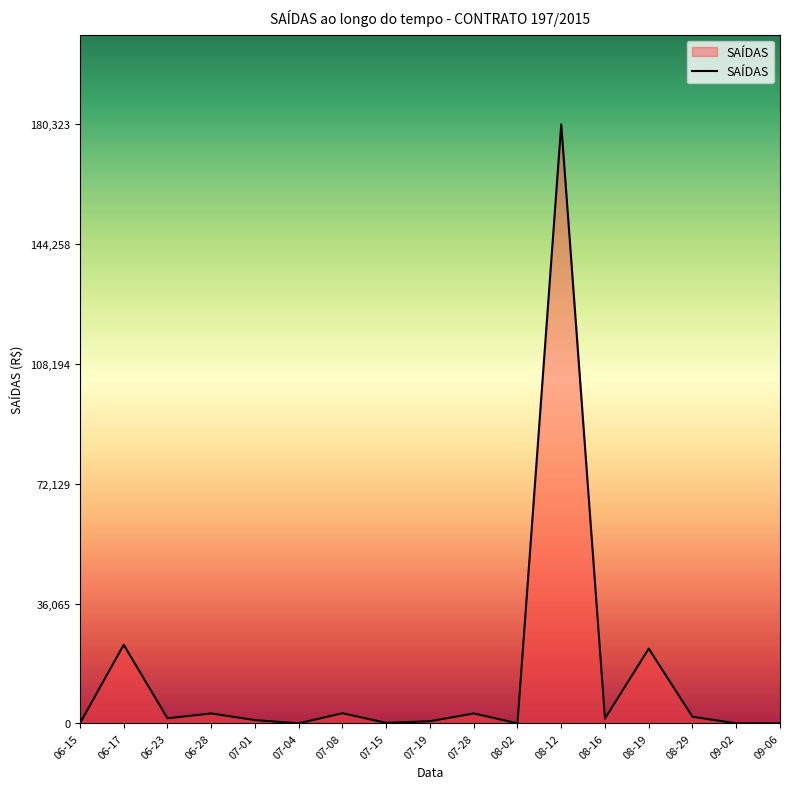

What is the average value?

14265.5